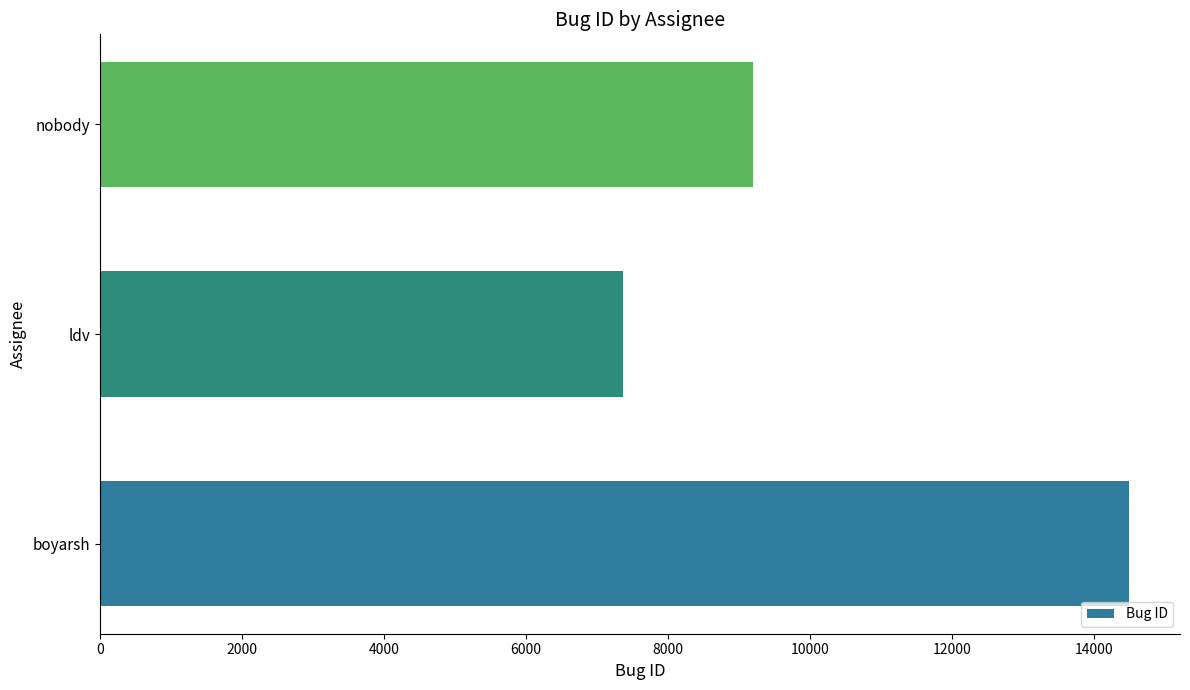

What is the sum of all values?

31061